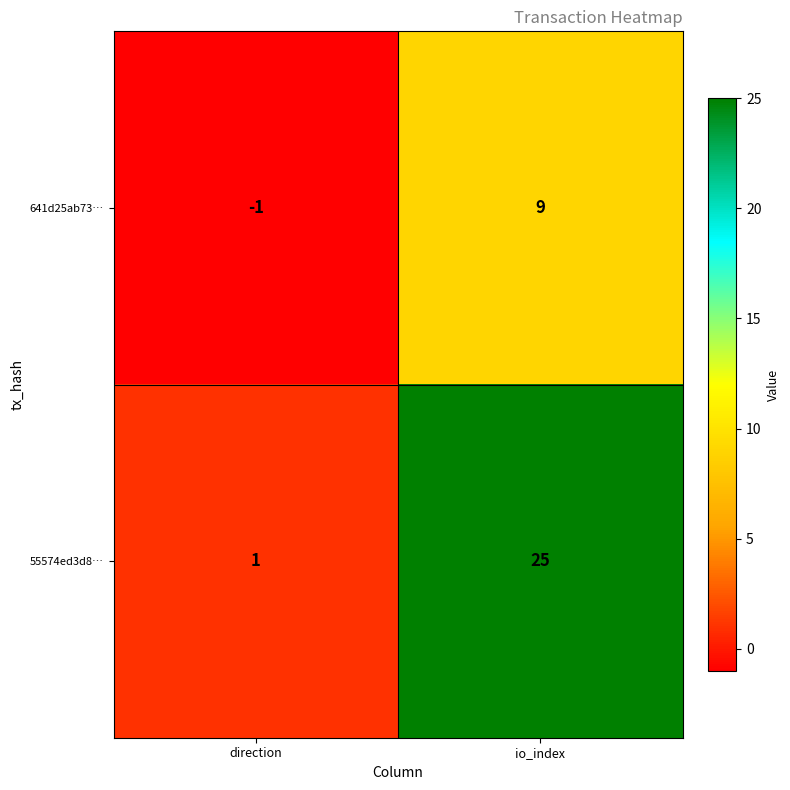

At which category is the sum across all series the highest?

io_index